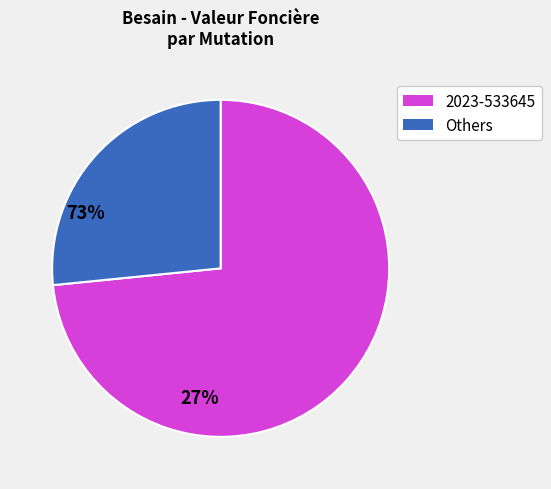

Does any single category account for the majority?

Yes